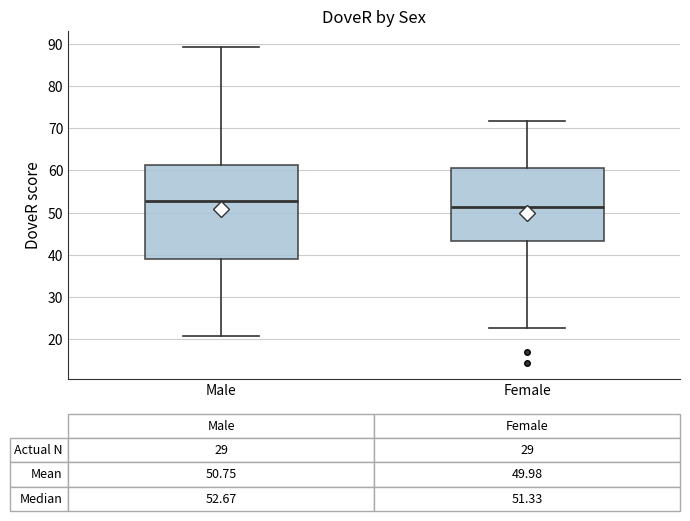

Which box's median line is the lowest?

Female